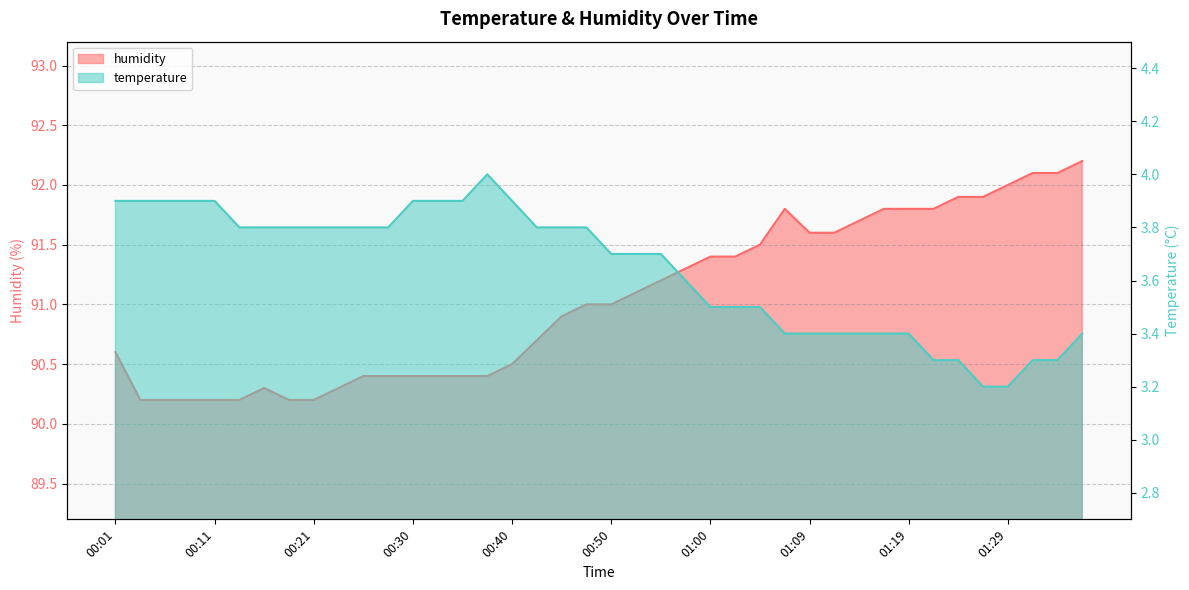

List the series in order of their overall mean, highest first.

humidity, temperature